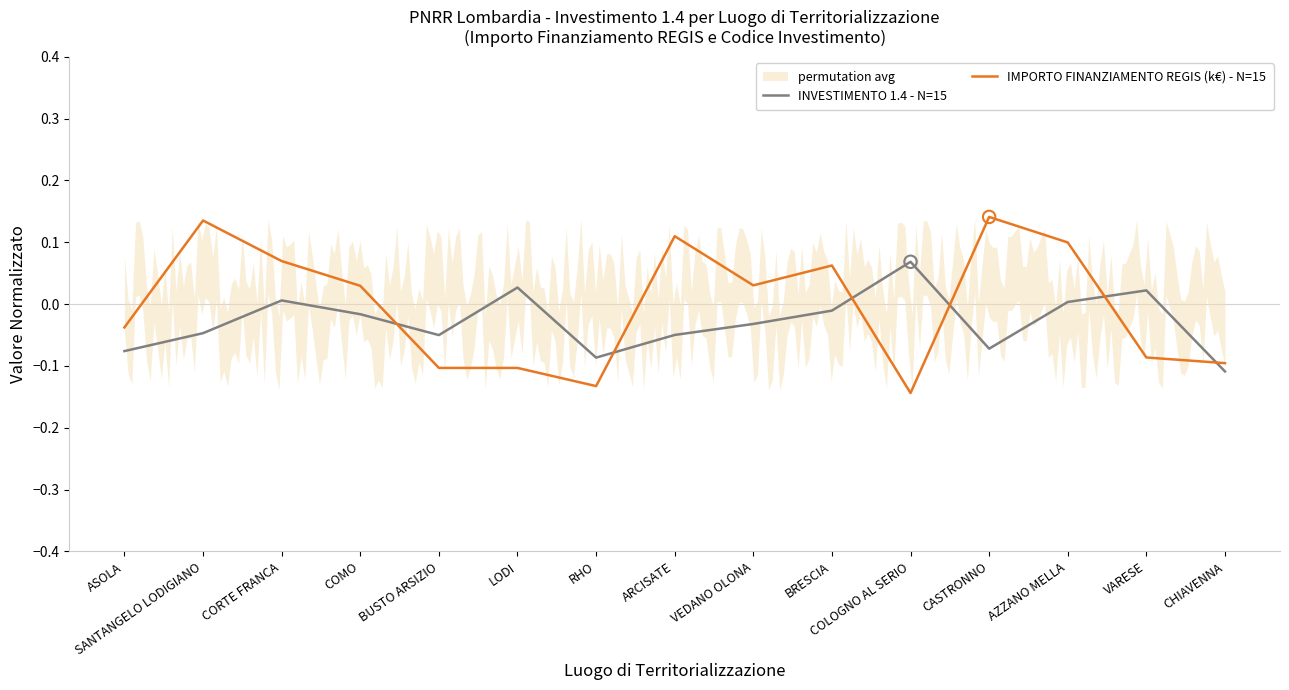

Which series has the largest Y range (max minus min)?

IMPORTO FINANZIAMENTO REGIS (k€) - N=15